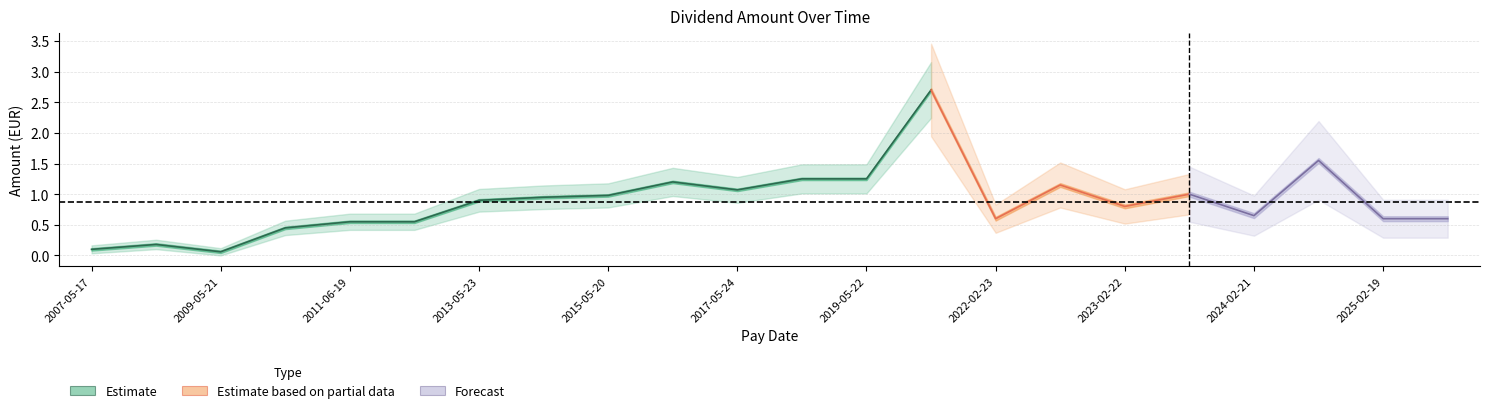

What is the difference between the maximum and second lowest values?

2.6